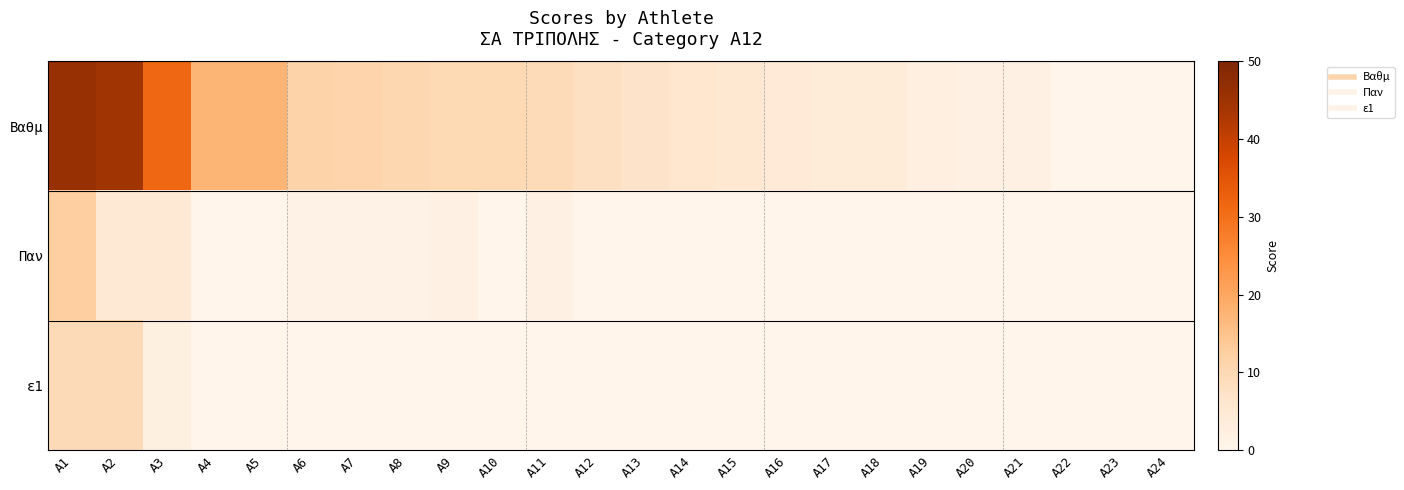

Which series changed the most between A7 and A13?

Βαθμ